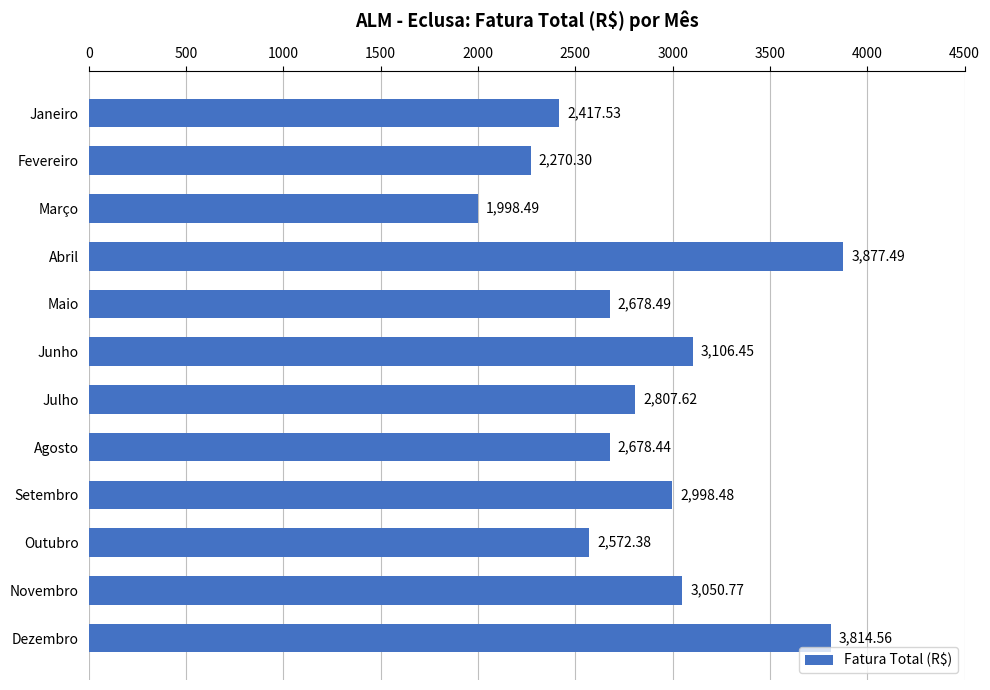

What is the maximum value shown in the chart?

3877.5